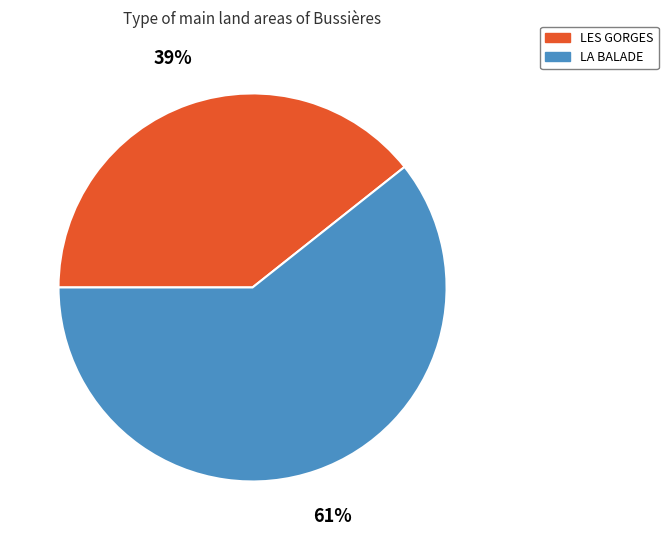

Is the sum of LA BALADE and LES GORGES greater than half?

Yes